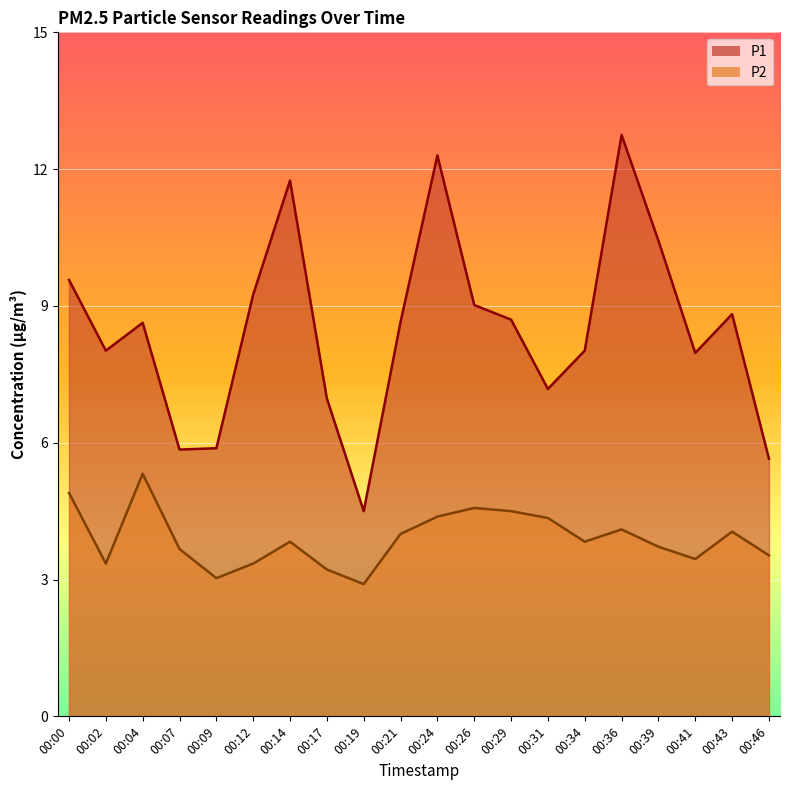

The P2 series shows 6.1 at 00:34. True or false?

False